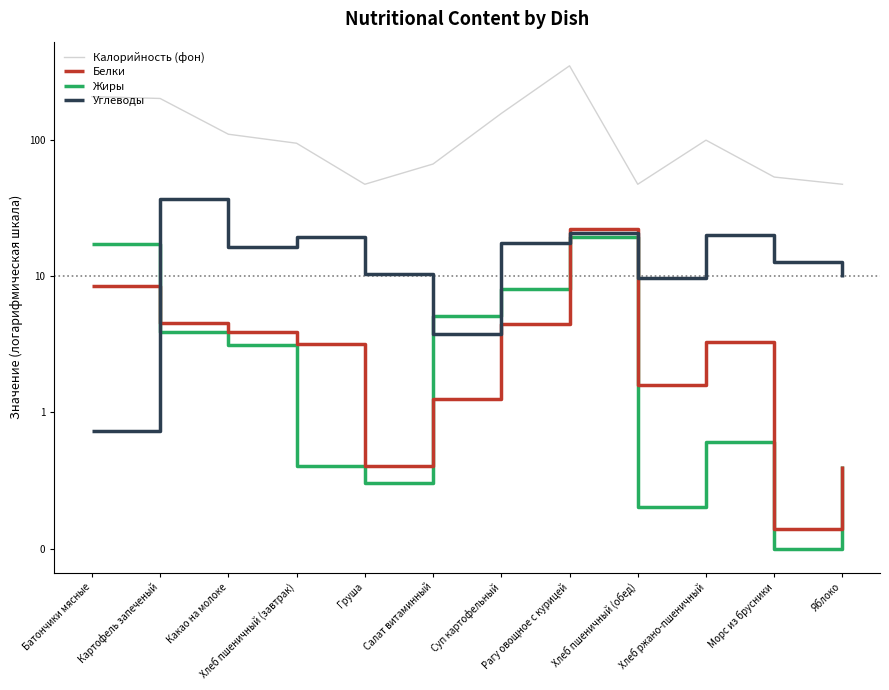

What are all the series names shown in the legend?

Калорийность (фон), Белки, Жиры, Углеводы